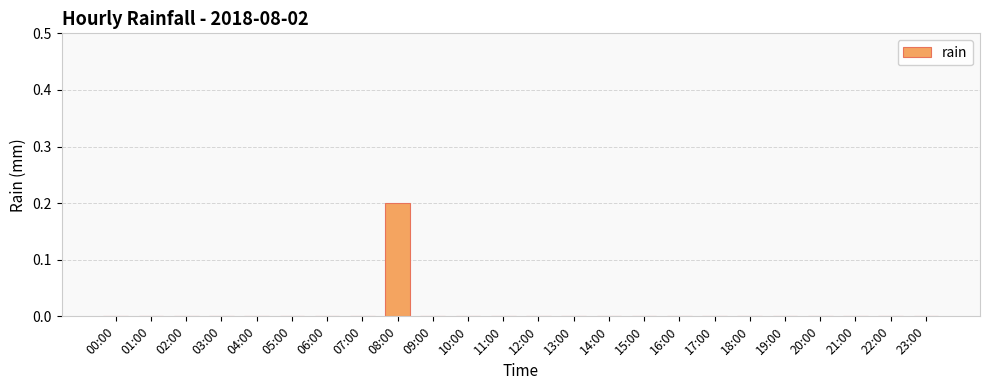

The value at 14:00 is 0.1. True or false?

False